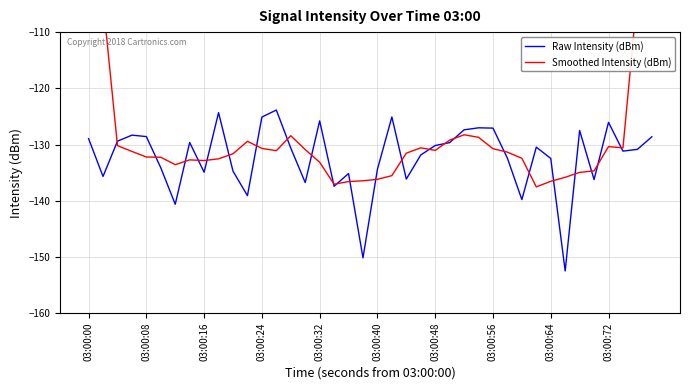

What is the value of the Smoothed Intensity (dBm) point at the 1st from the left?

-78.8